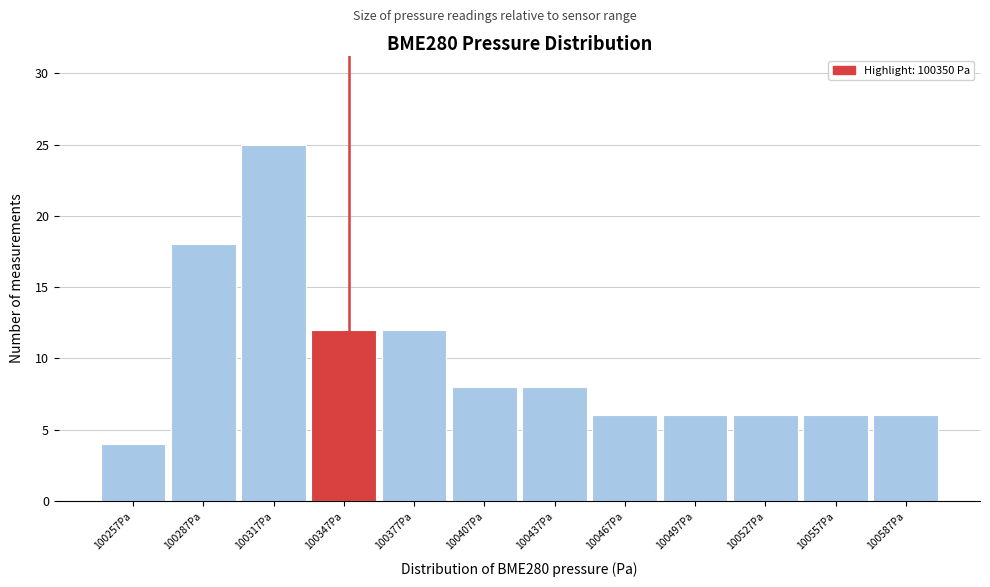

What is the height of the bar covering 100575 to 100605 on the x-axis? Neither the bar edges nor the heights are printed on the chart, so give them approximately, as read against the axes.

6